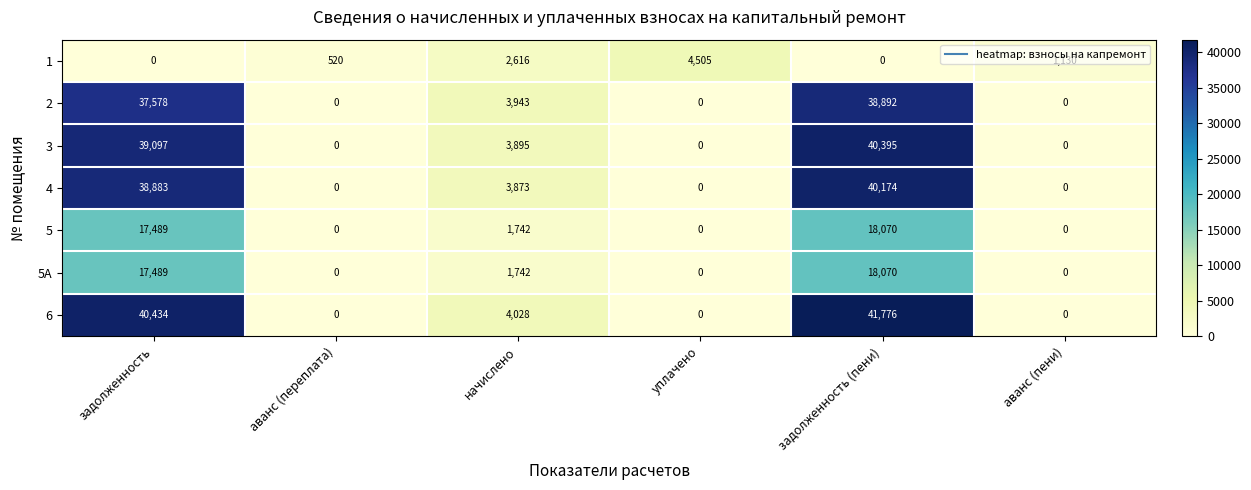

What is the difference between the highest and lowest values at задолженность?

40434